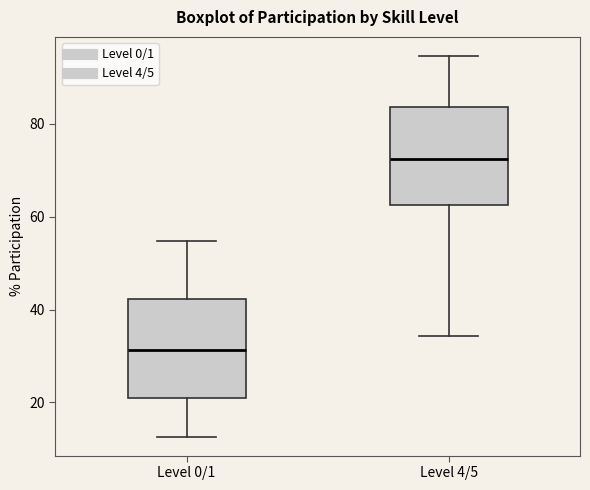

Which box has the lowest median line?

Level 0/1